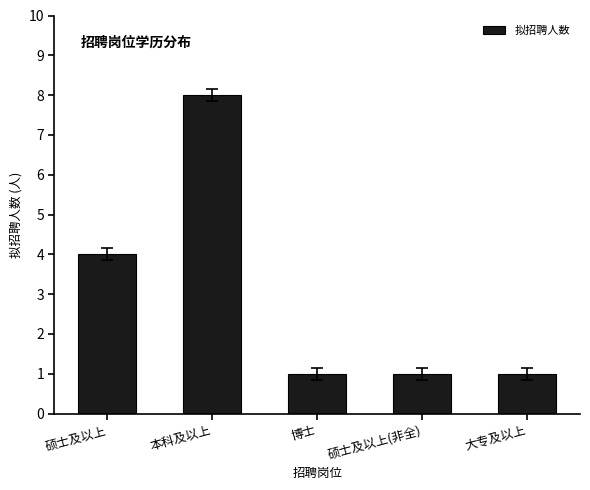

The chart shows a value of 2 at 硕士及以上(非全). True or false?

False